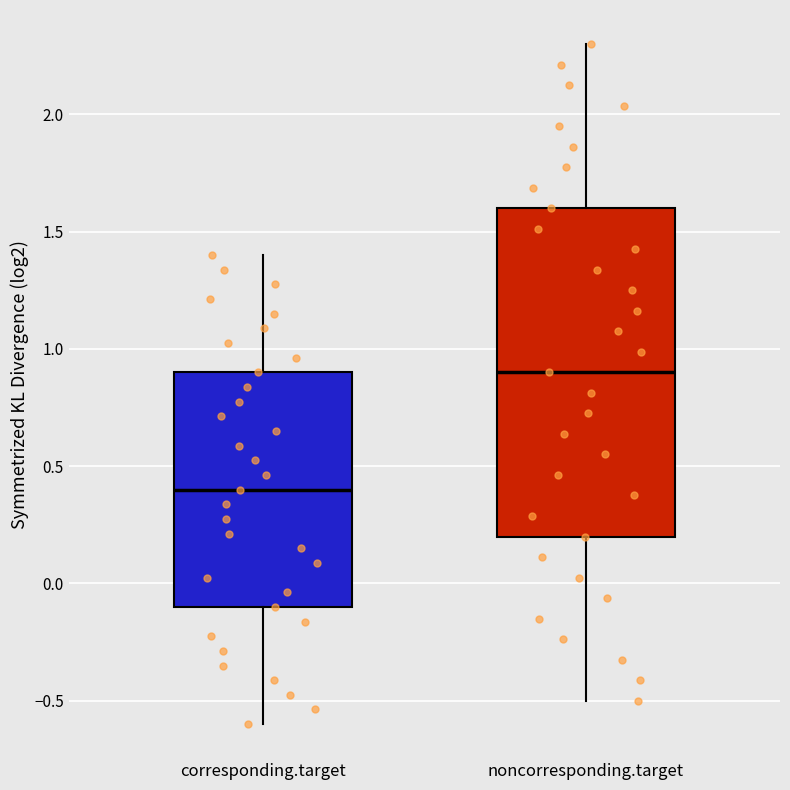

Reading left to right, read every box against the y-axis: the position of its median line, the range the box covers, and the ends of its whiskers. The values are not printed on the chart, so give them approximately, as read against the axis.

corresponding.target: median 0.4, box -0.1 to 0.9, whiskers -0.6 to 1.4
noncorresponding.target: median 0.9, box 0.2 to 1.6, whiskers -0.5 to 2.3